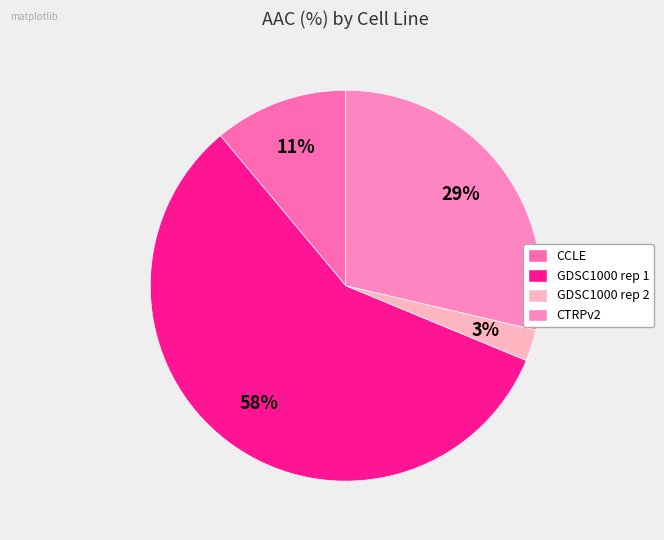

Do CCLE and GDSC1000 rep 2 together represent more than half of the pie?

No